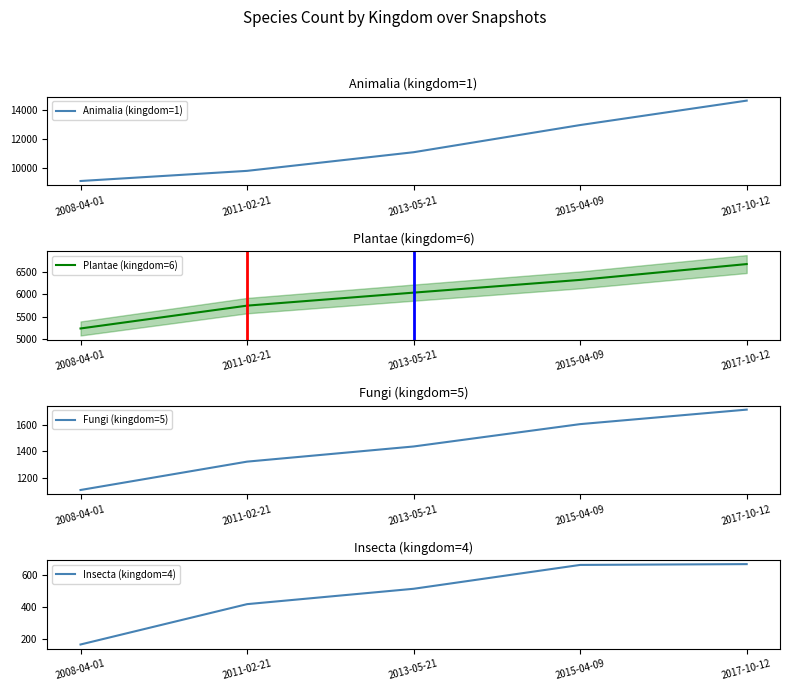

At how many categories does at least one series exceed 1635?

5